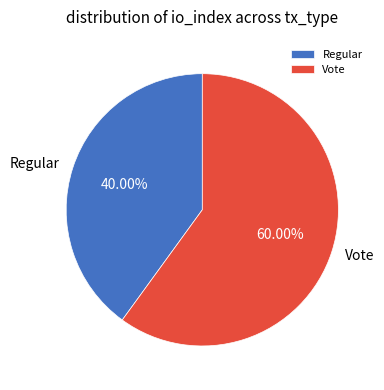

Which slice represents more than half of the pie?

Vote